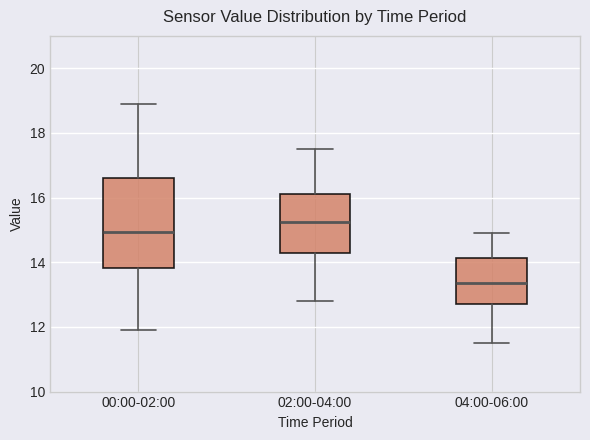

Where is the lower edge of the box for 04:00-06:00 on the y-axis? The values are not printed on the chart, so give them approximately, as read against the axis.

12.8